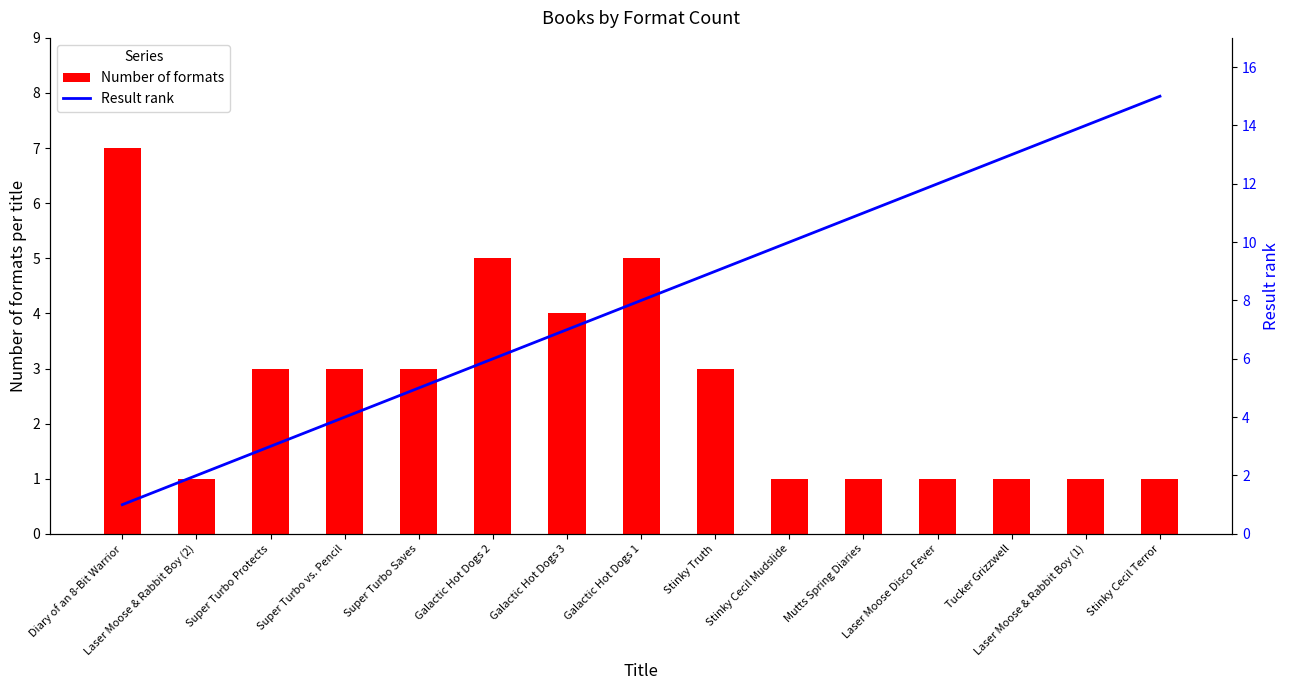

What is the difference between the maximum and minimum values in the Number of formats series?

6